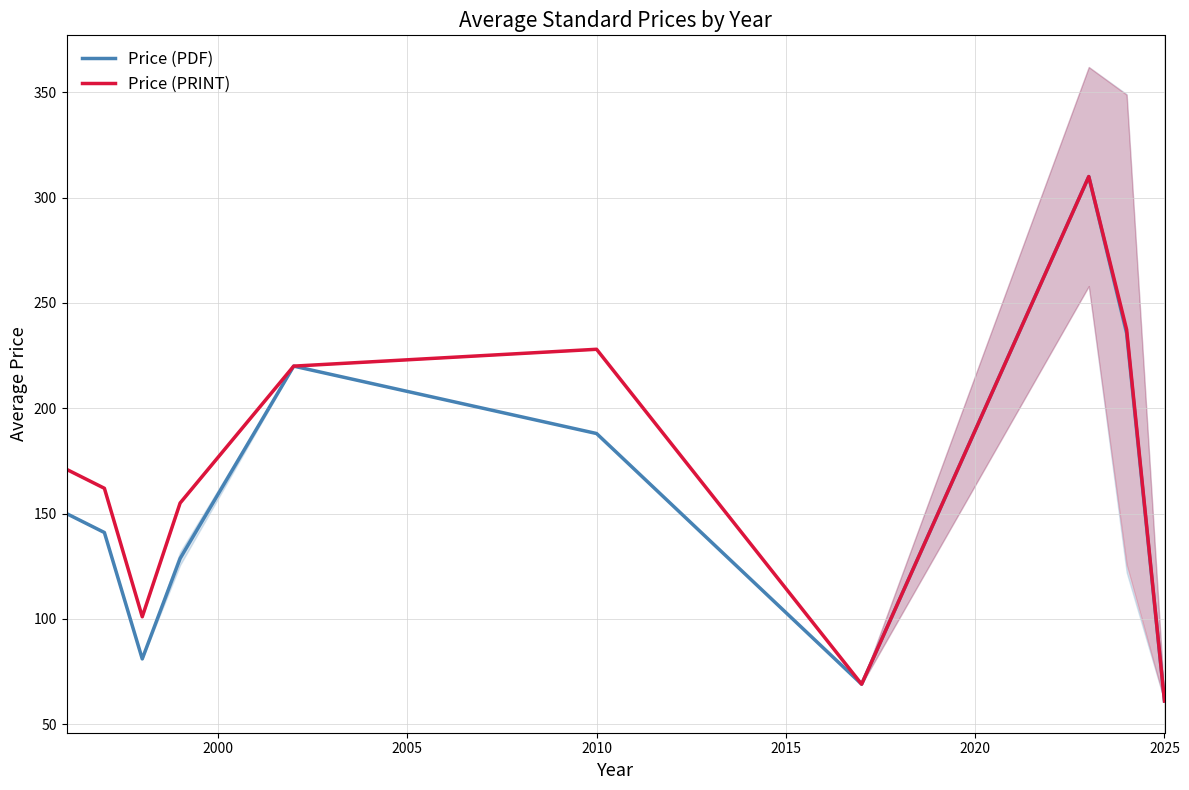

Is it true that Price (PRINT) equals 228.0 at 2010?

True